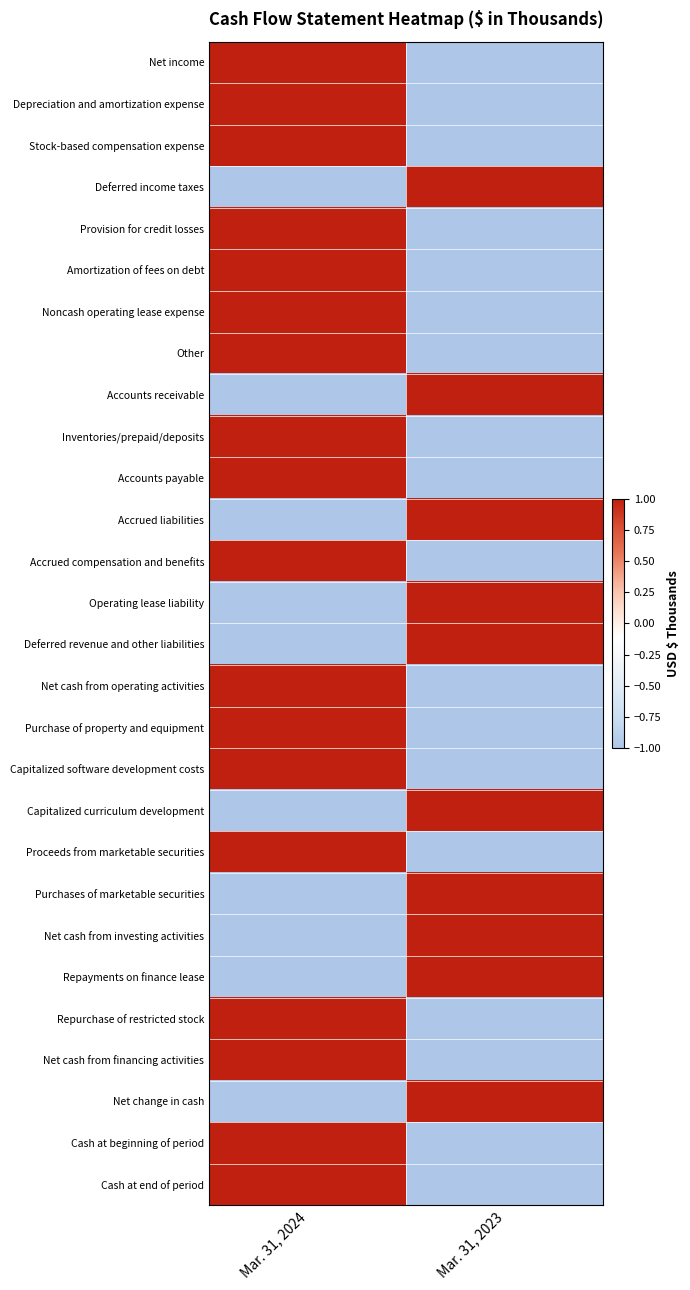

At Mar. 31, 2024, list the series in order from smallest to largest.

Deferred income taxes, Accounts receivable, Accrued liabilities, Operating lease liability, Deferred revenue and other liabilities, Capitalized curriculum development, Purchases of marketable securities, Net cash from investing activities, Repayments on finance lease, Net change in cash, Net income, Depreciation and amortization expense, Stock-based compensation expense, Provision for credit losses, Amortization of fees on debt, Noncash operating lease expense, Other, Inventories/prepaid/deposits, Accounts payable, Accrued compensation and benefits, Net cash from operating activities, Purchase of property and equipment, Capitalized software development costs, Proceeds from marketable securities, Repurchase of restricted stock, Net cash from financing activities, Cash at beginning of period, Cash at end of period